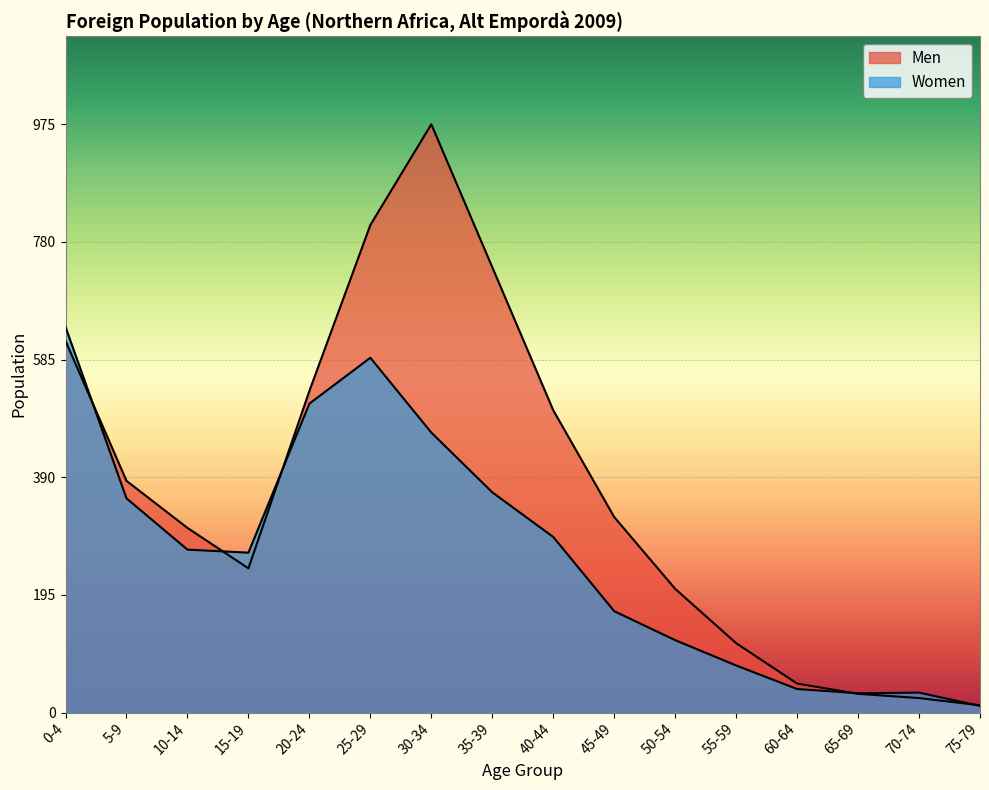

True or false: Men has a value of 616 at 0-4.

True